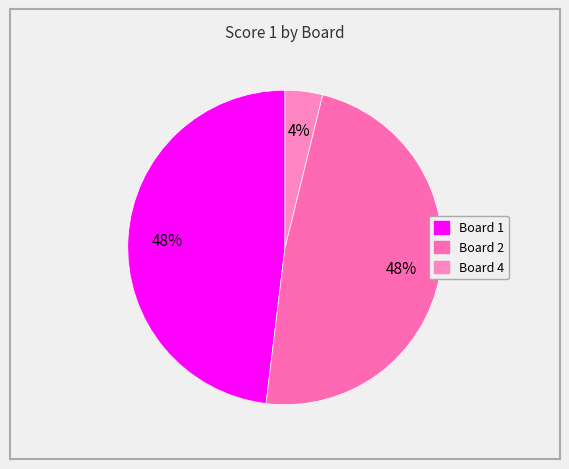

What is the largest slice in the pie chart?

Board 1